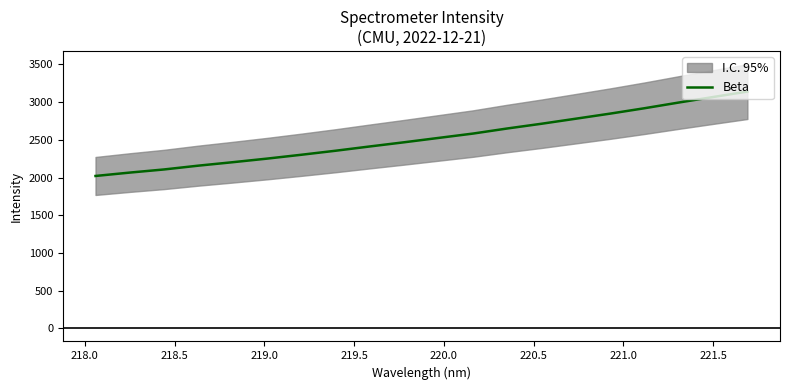

What is the lowest value of the Beta series?

2020.5